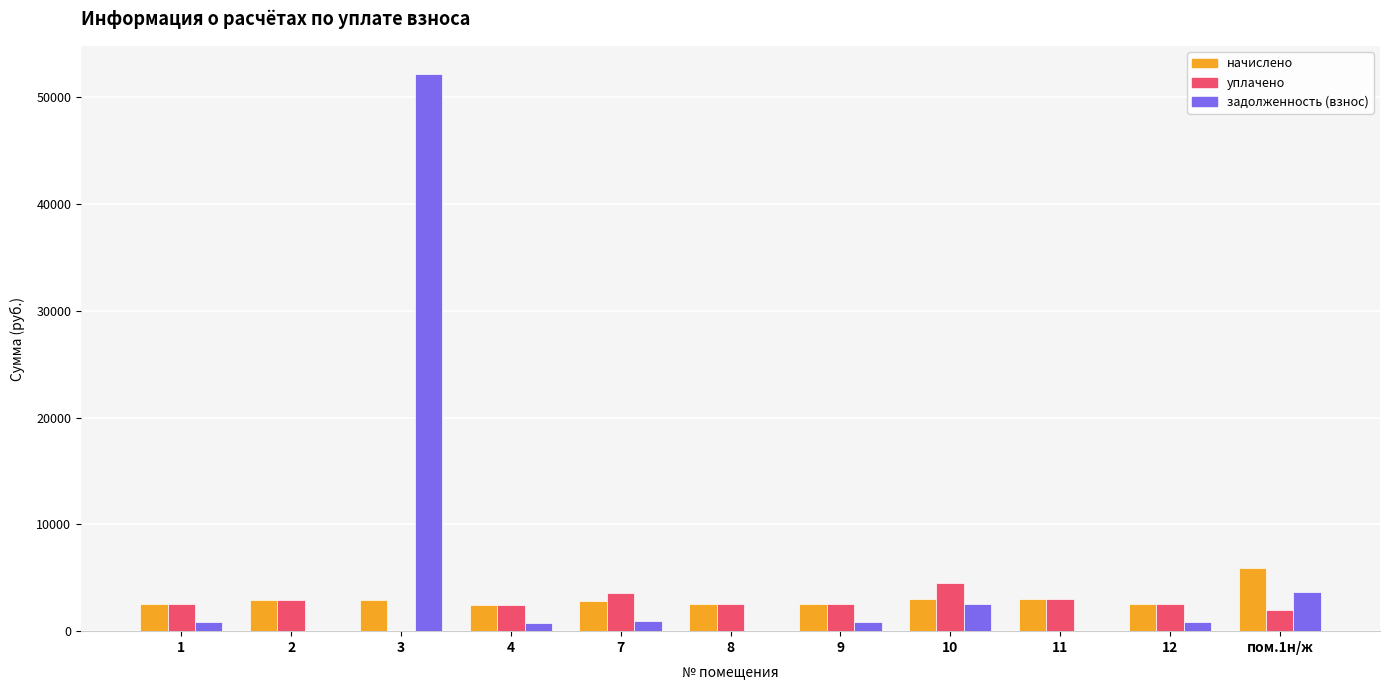

What are all the series names shown in the legend?

начислено, уплачено, задолженность (взнос)